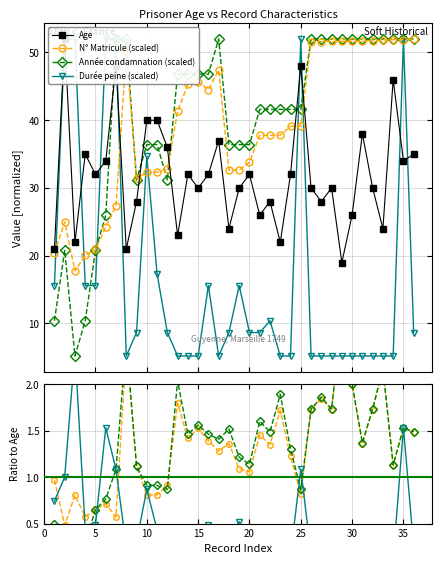

What is the value of the N° Matricule (scaled) point at the 25th from the left?

39.2